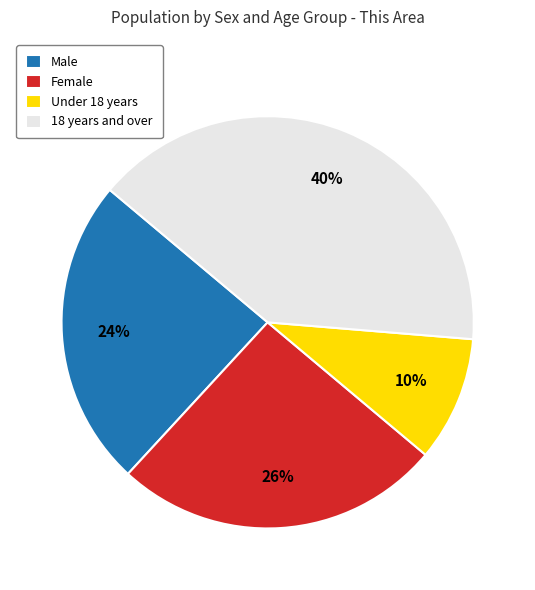

Is it true that Under 18 years is 23% of the pie?

False